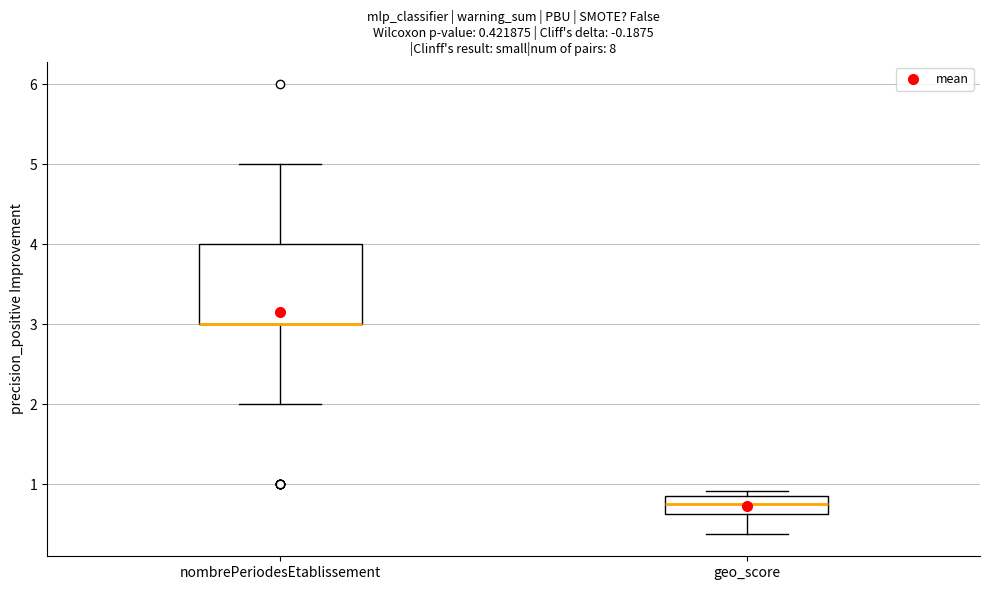

Which box is the tallest, from its lower edge to its upper edge?

nombrePeriodesEtablissement